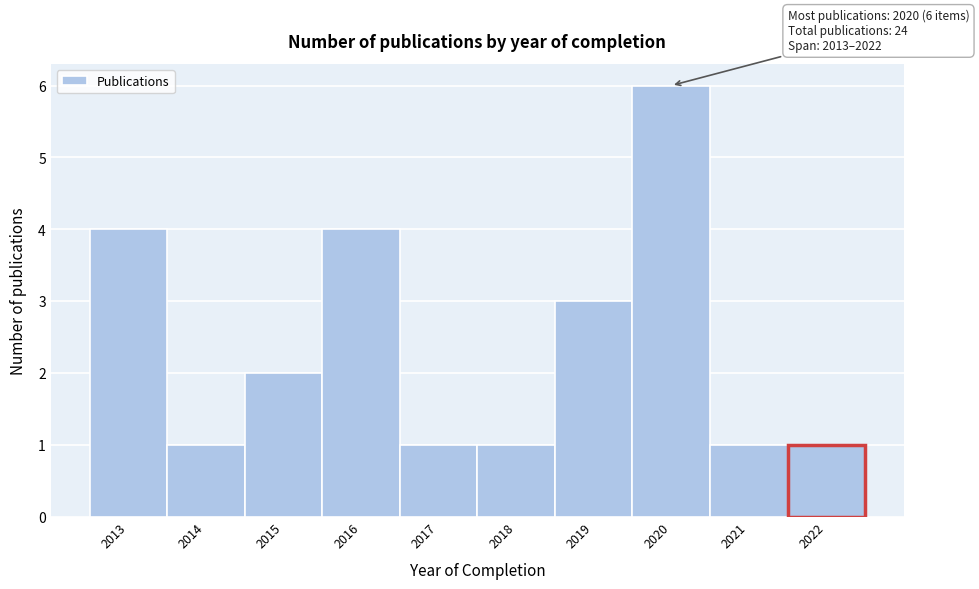

Over which range of the x-axis is the bar tallest?

2019.5 to 2020.5